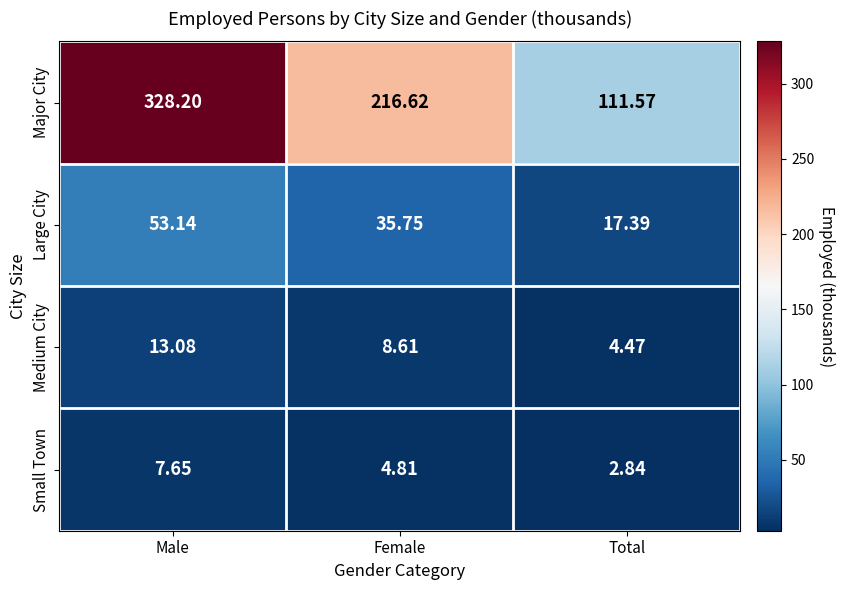

What is the total value across all series at Male?

402.1